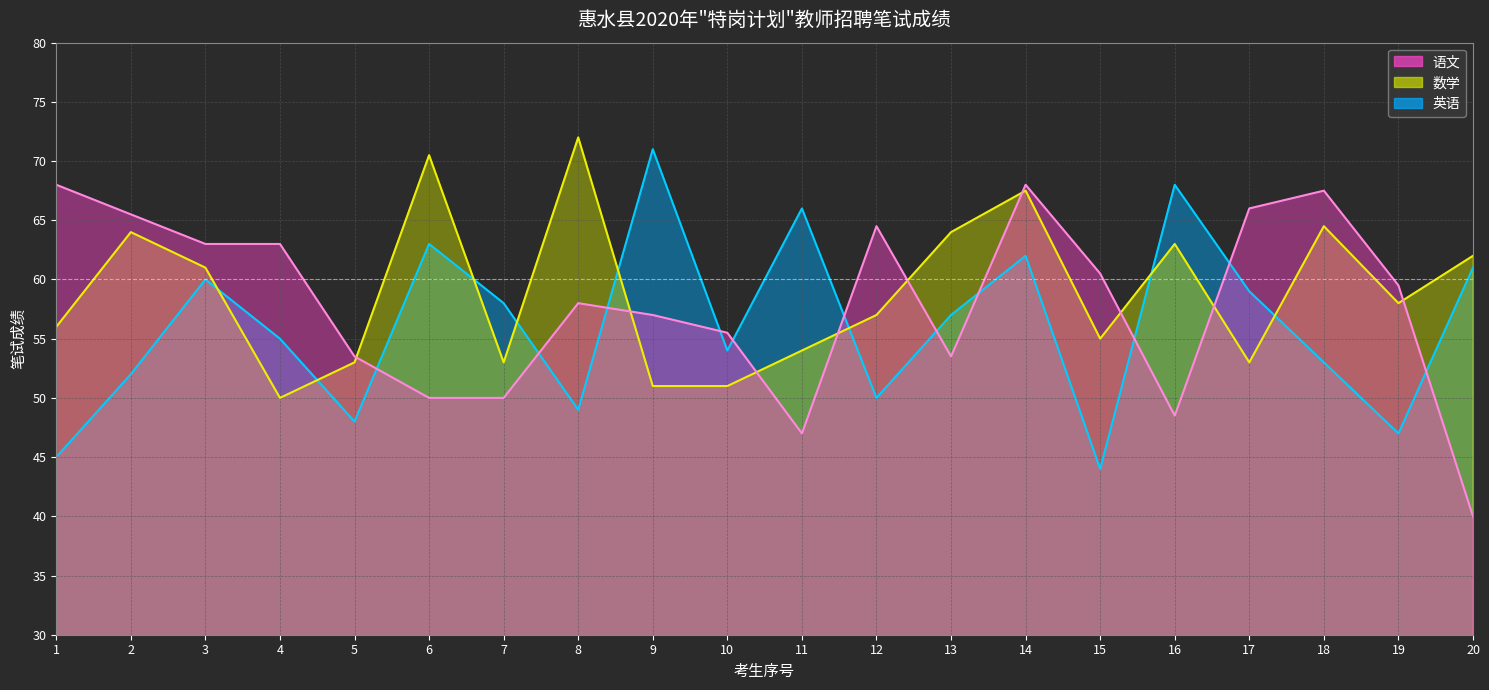

Which category has the highest value in the 数学 series?

8